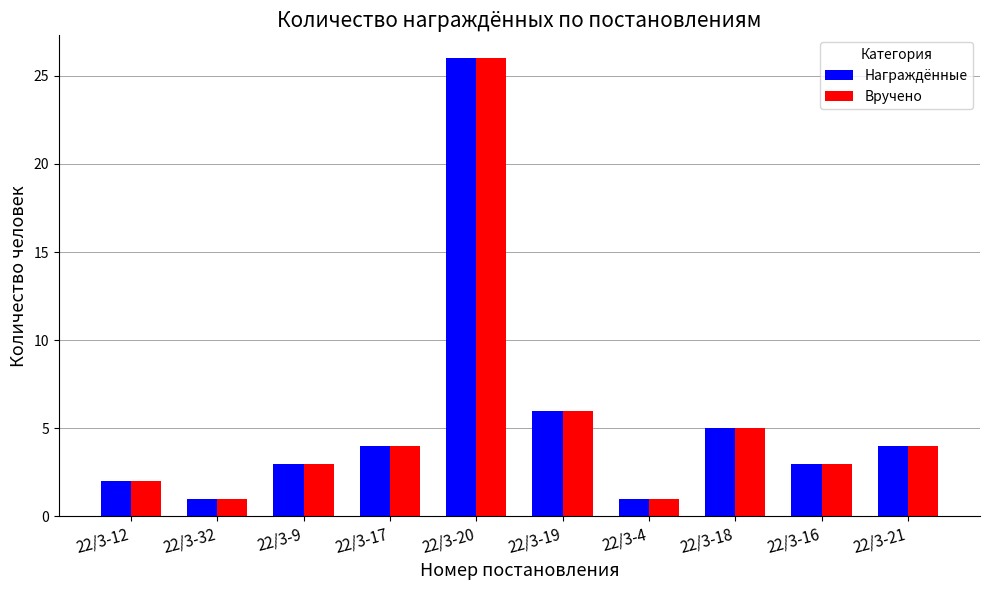

At which label is Награждённые closest to 13?

22/3-19